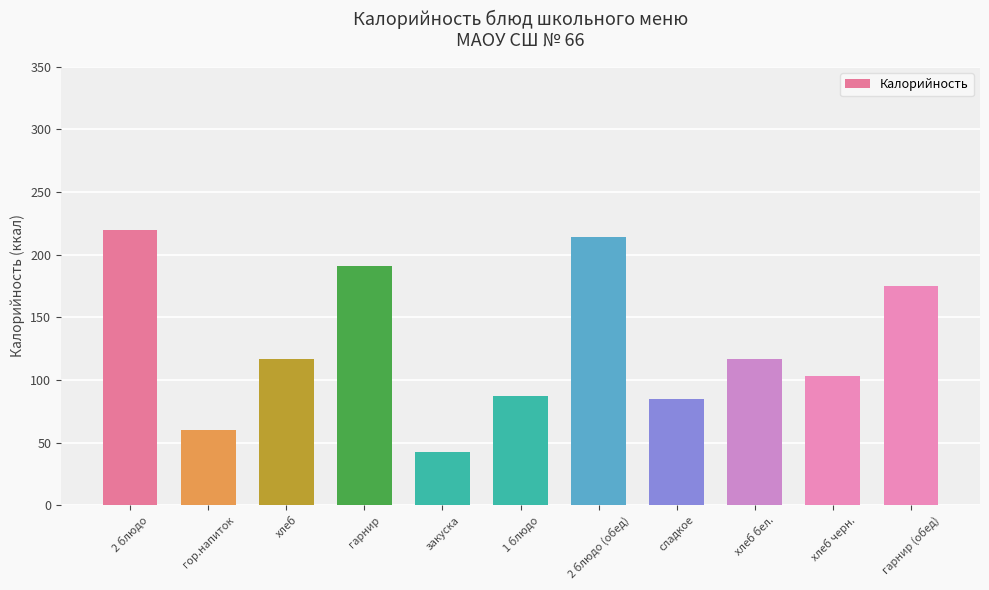

Are the bars grouped side by side (vs. stacked)?

No